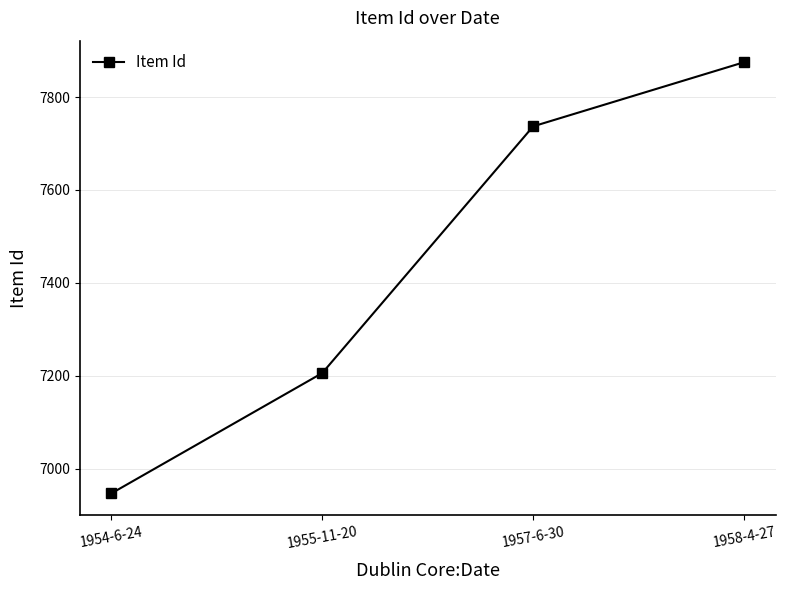

List the labels in order of value, largest first.

1958-4-27, 1957-6-30, 1955-11-20, 1954-6-24